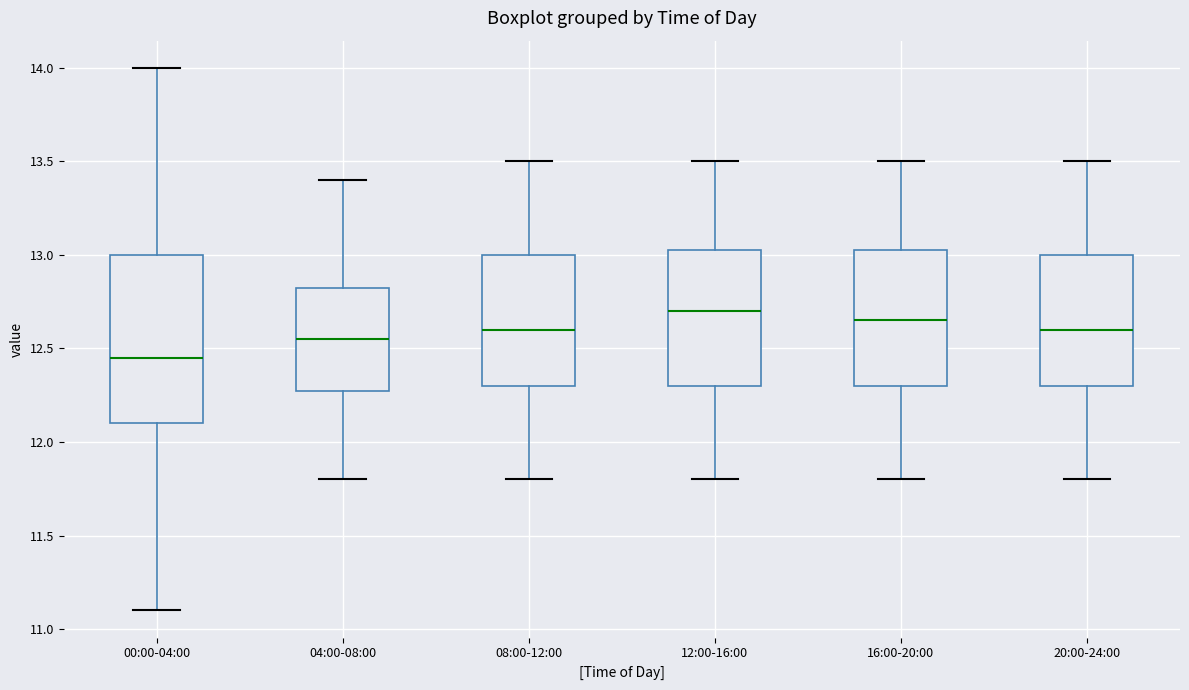

Which box's median line is the highest?

12:00-16:00